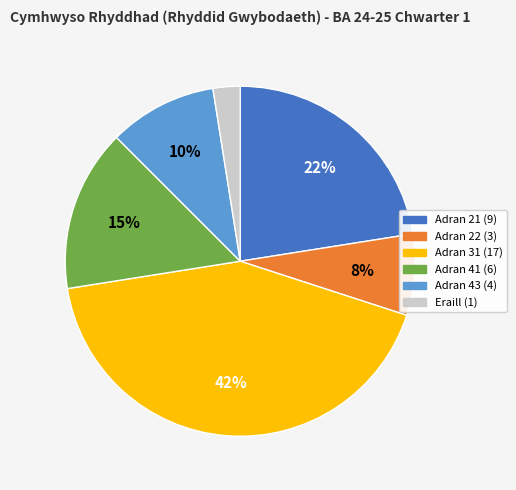

How many slices are in this pie chart?

6